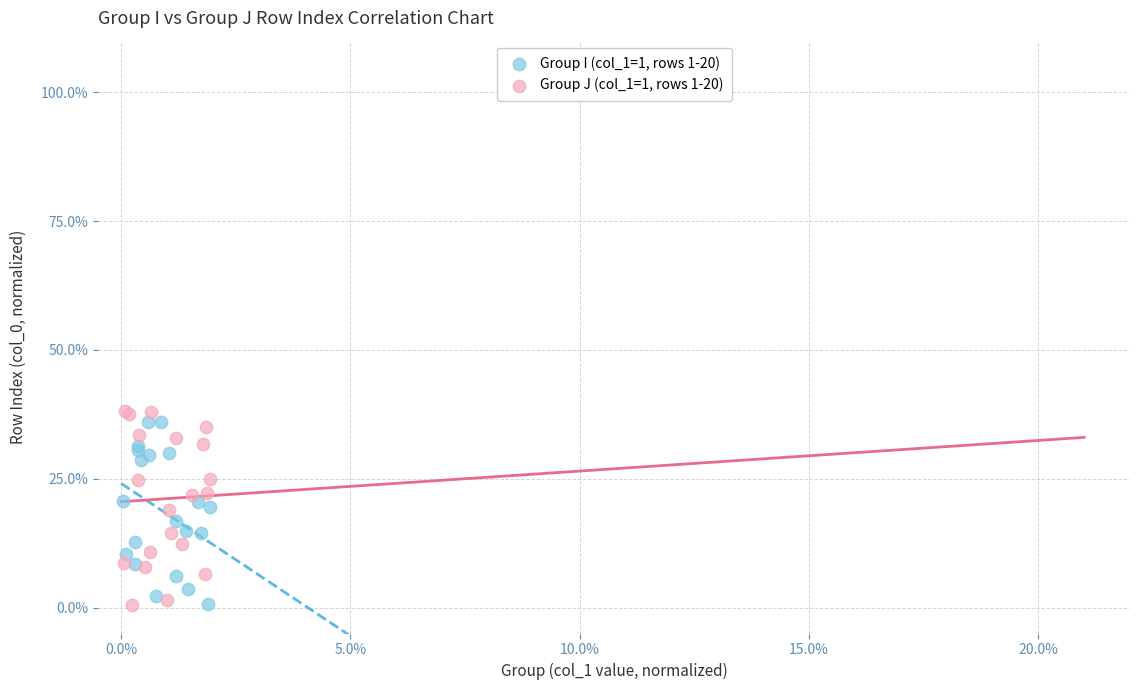

What are all the series names shown in the legend?

Group I (col_1=1, rows 1-20), Group J (col_1=1, rows 1-20)